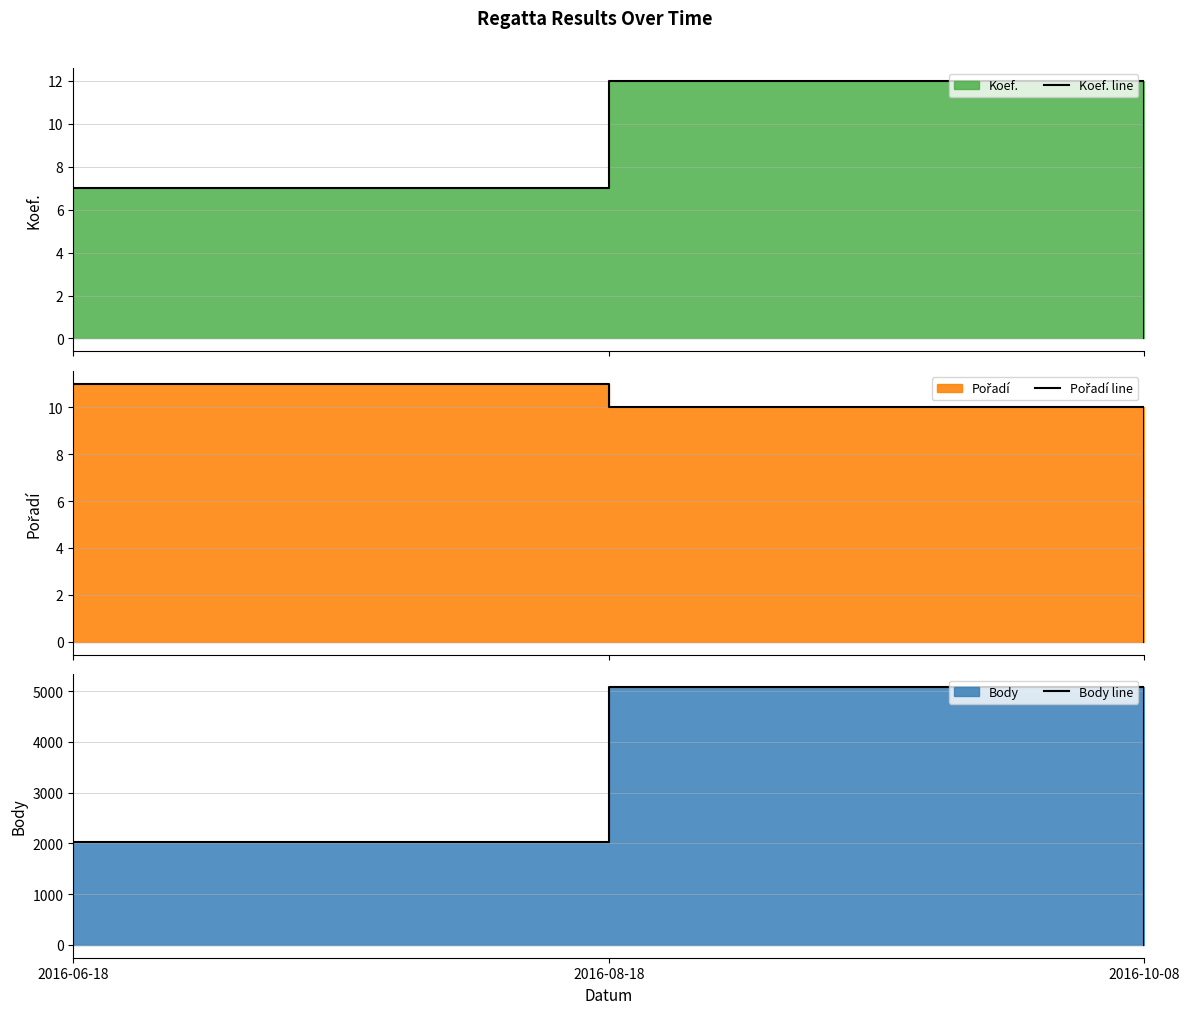

At which label does Pořadí line first exceed 10?

2016-06-18